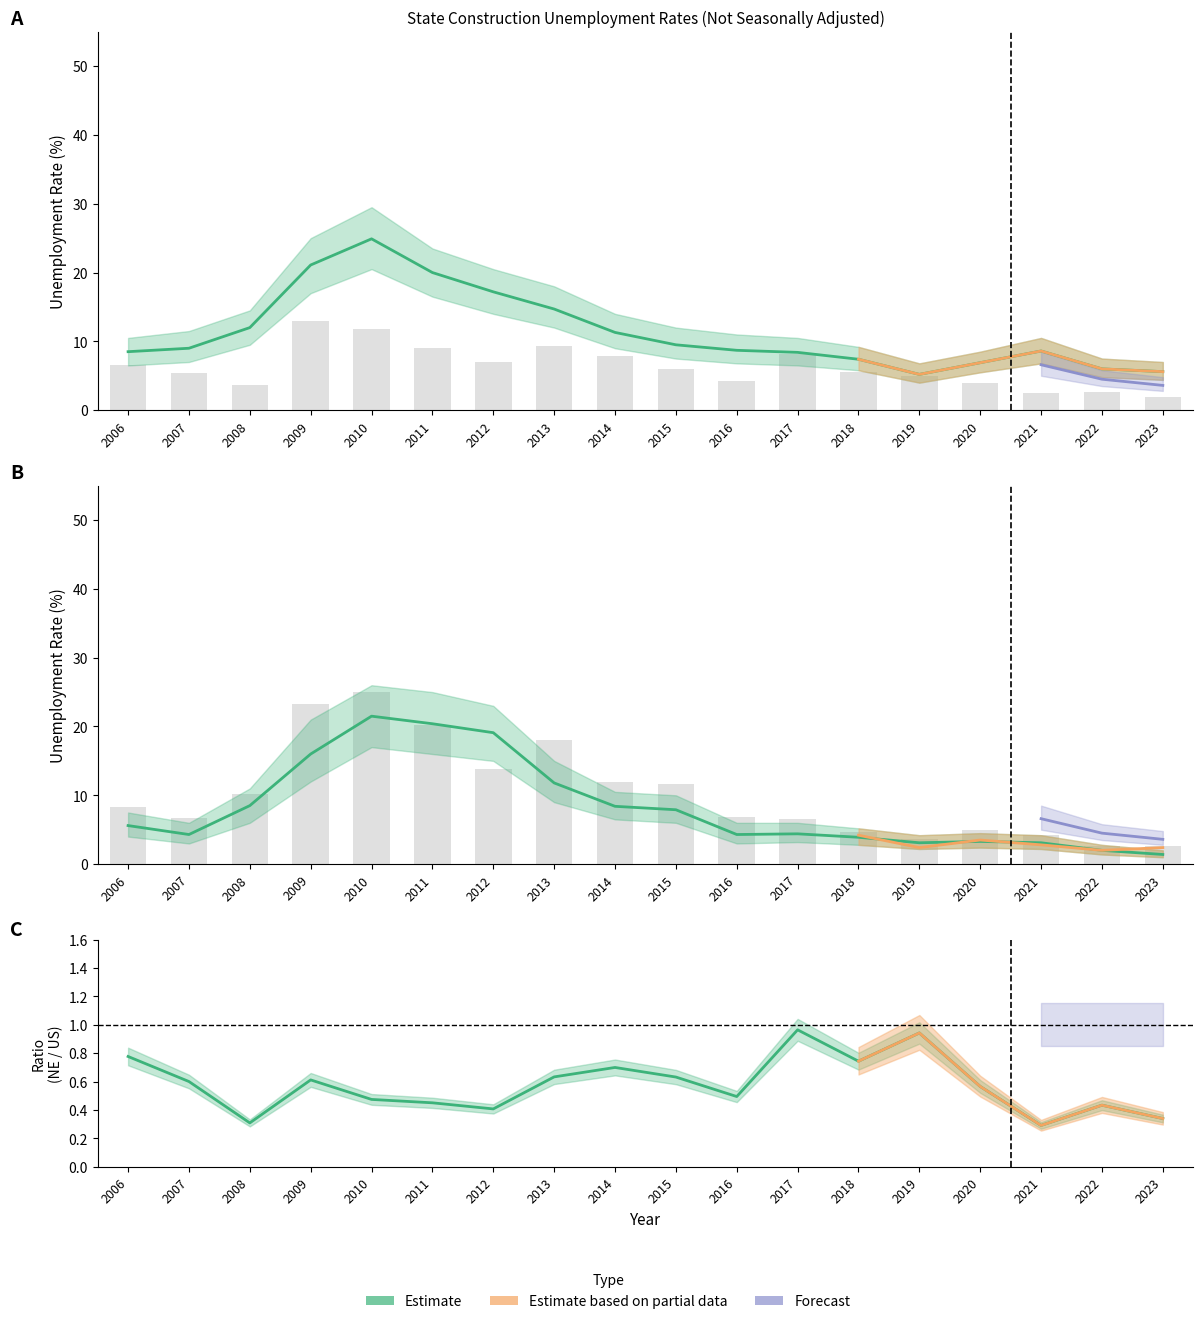

Which has a higher value, 2017 or 2010?

2010